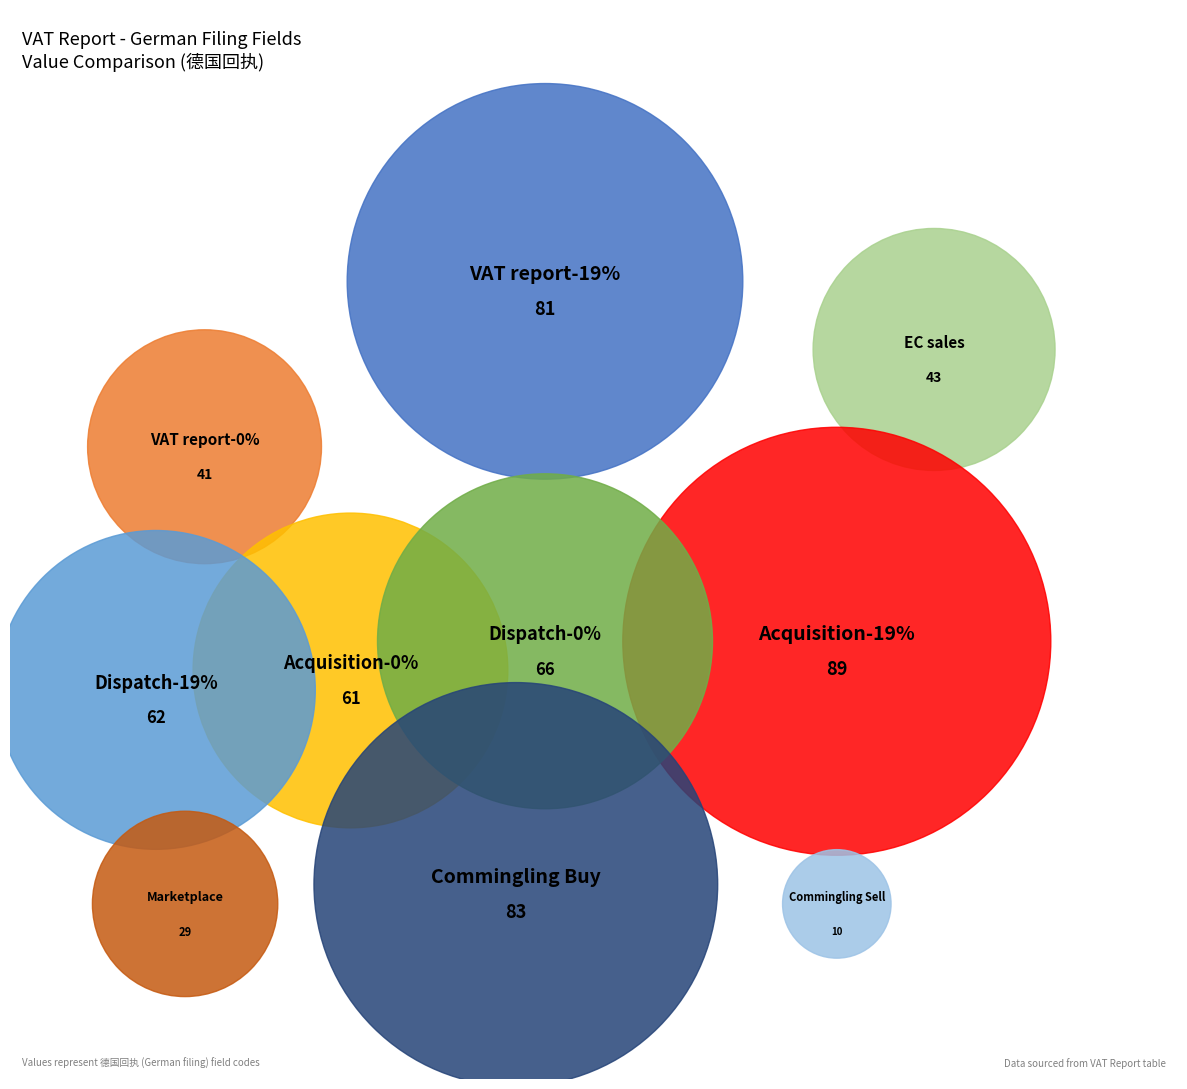

To the nearest percent, what is the difference between the largest and smallest slice percentages?

14%